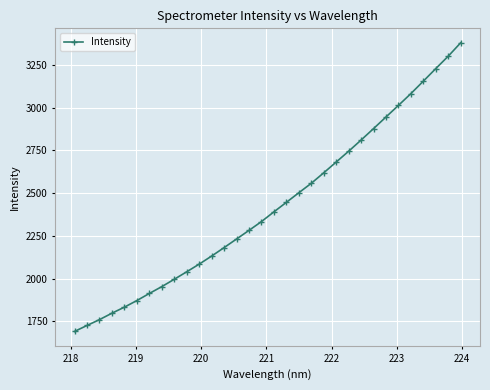

What is the sum of all values?

77572.5